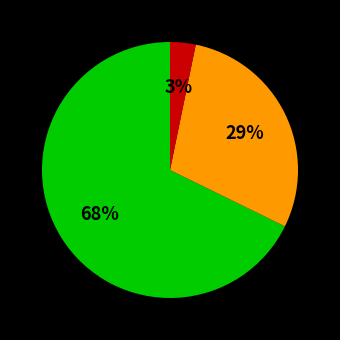

Does any single category account for the majority?

Yes